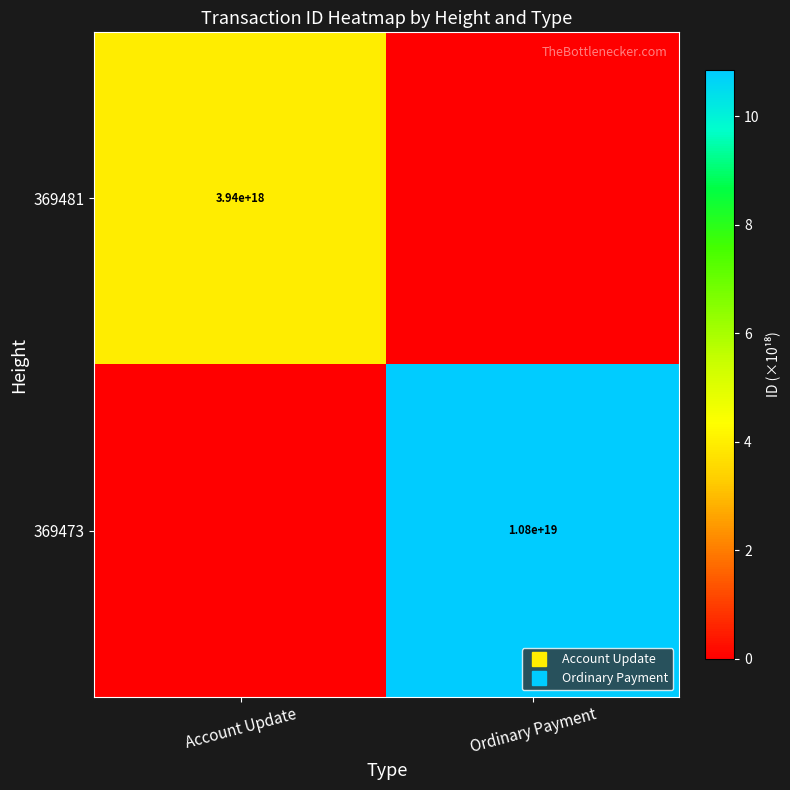

Which category has the lowest value in the 369473 series?

Account Update